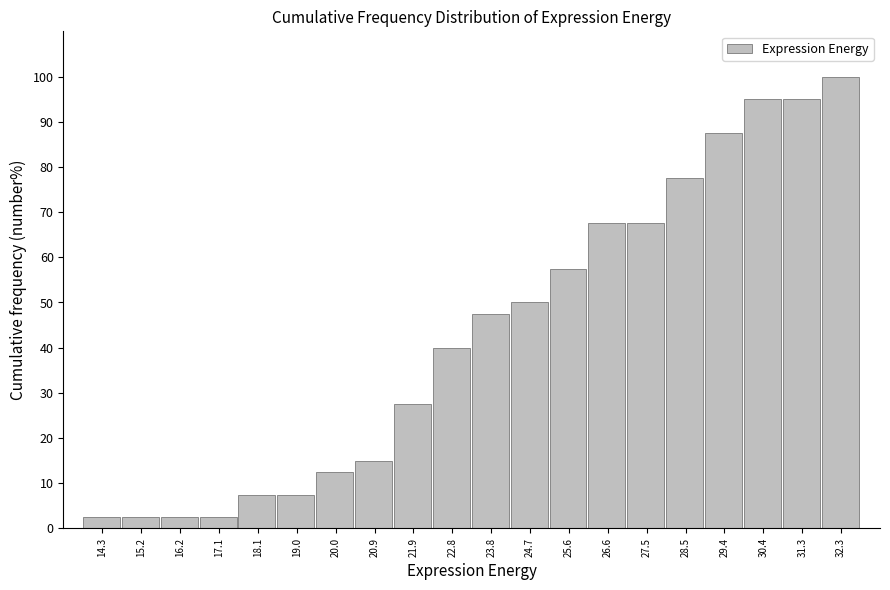

Reading left to right, transcribe this chart: for each bar, give the range it covers on the x-axis and its height. Neither the bar edges nor the heights are printed on the chart, so give them approximately, as read against the axes.

13.8 to 14.8: 3
14.8 to 15.7: 3
15.7 to 16.7: 3
16.7 to 17.6: 3
17.6 to 18.6: 8
18.6 to 19.5: 8
19.5 to 20.4: 13
20.4 to 21.4: 15
21.4 to 22.3: 28
22.3 to 23.3: 40
23.3 to 24.2: 48
24.2 to 25.2: 50
25.2 to 26.1: 58
26.1 to 27.1: 68
27.1 to 28.0: 68
28.0 to 28.9: 78
28.9 to 29.9: 88
29.9 to 30.8: 95
30.8 to 31.8: 95
31.8 to 32.7: 100